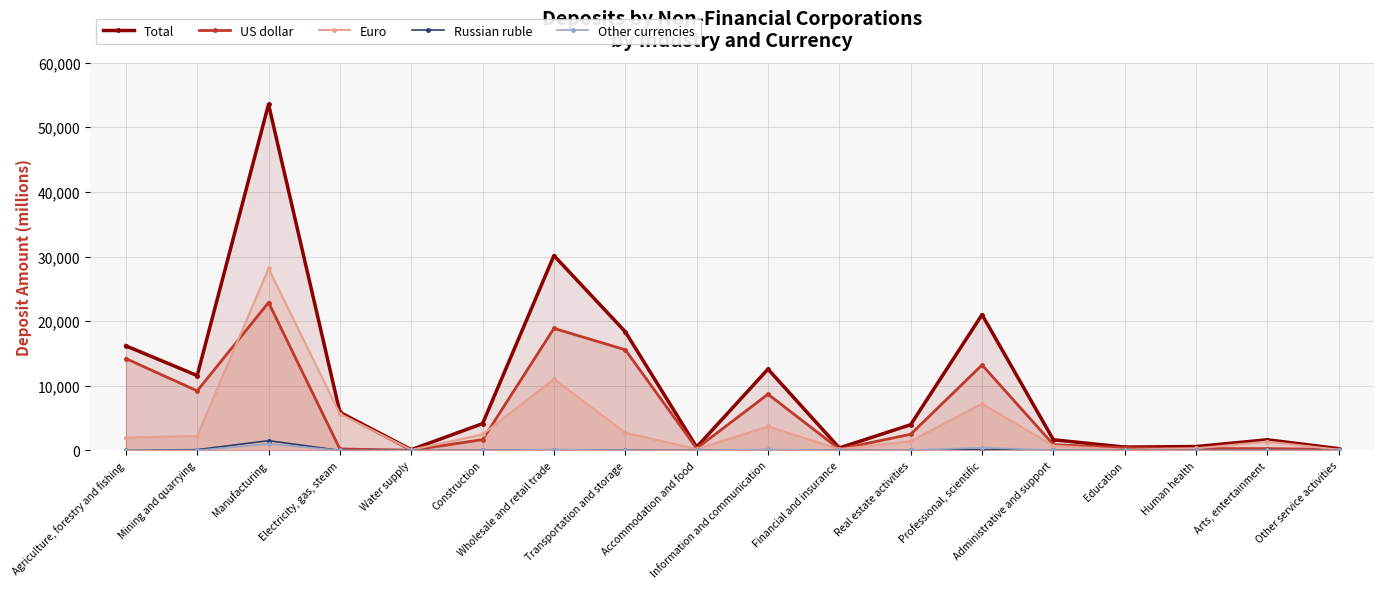

At which category is the sum across all series the highest?

Manufacturing